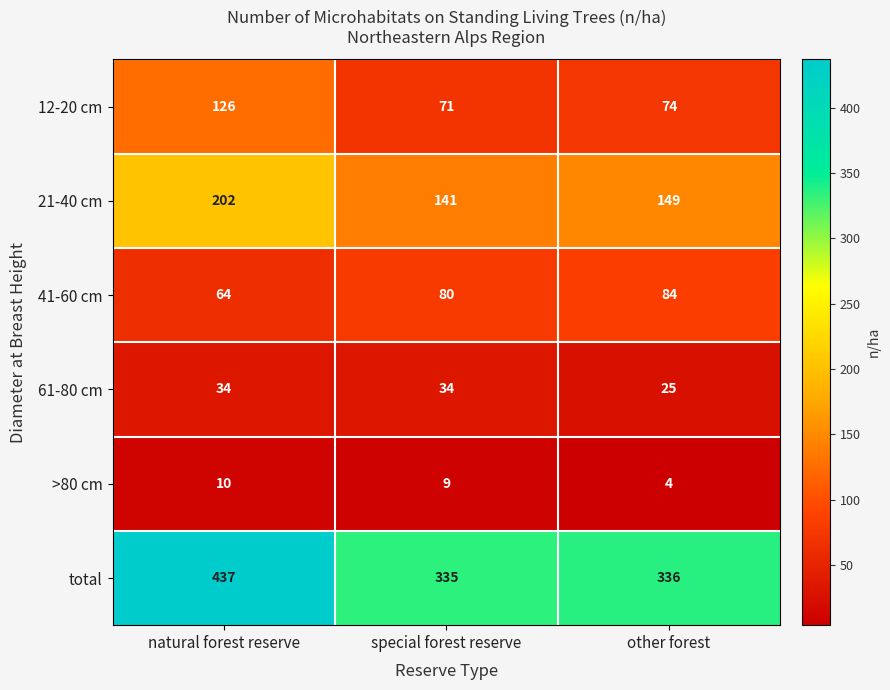

At special forest reserve, list the series in order from smallest to largest.

>80 cm, 61-80 cm, 12-20 cm, 41-60 cm, 21-40 cm, total